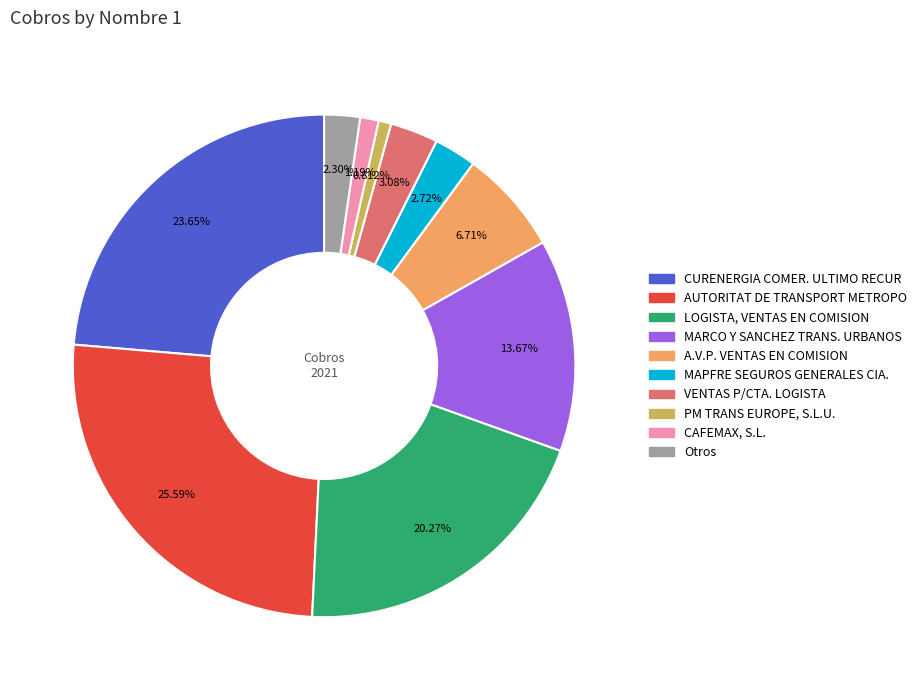

To the nearest percent, what is the combined percentage of MAPFRE SEGUROS GENERALES CIA. and CURENERGIA COMER. ULTIMO RECUR?

26%